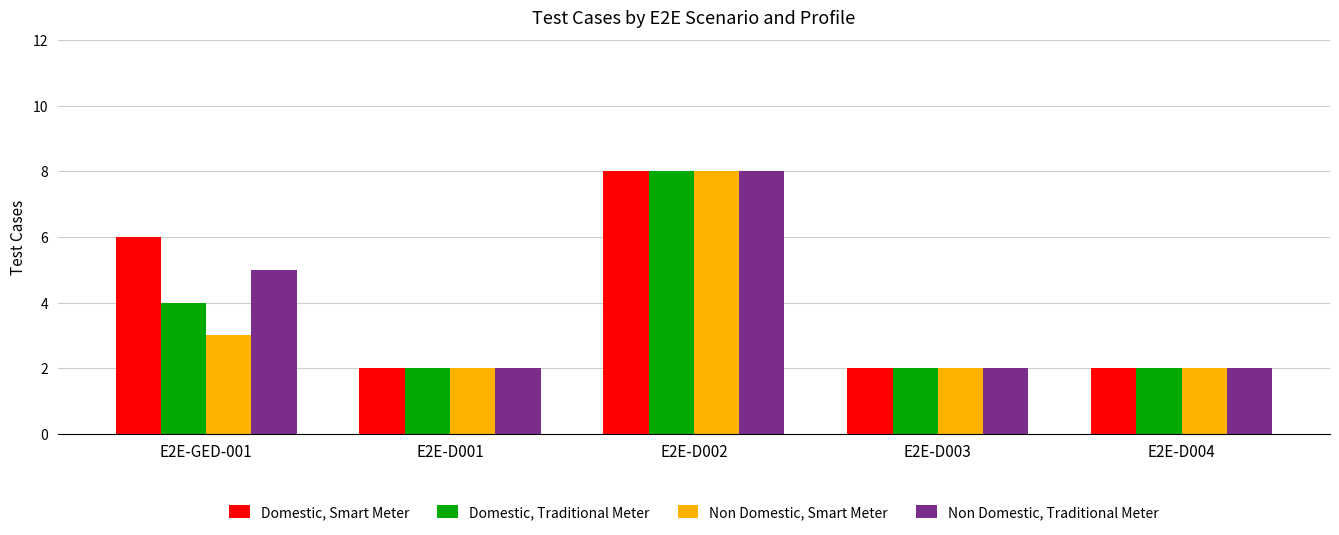

Does the chart contain stacked bars?

No